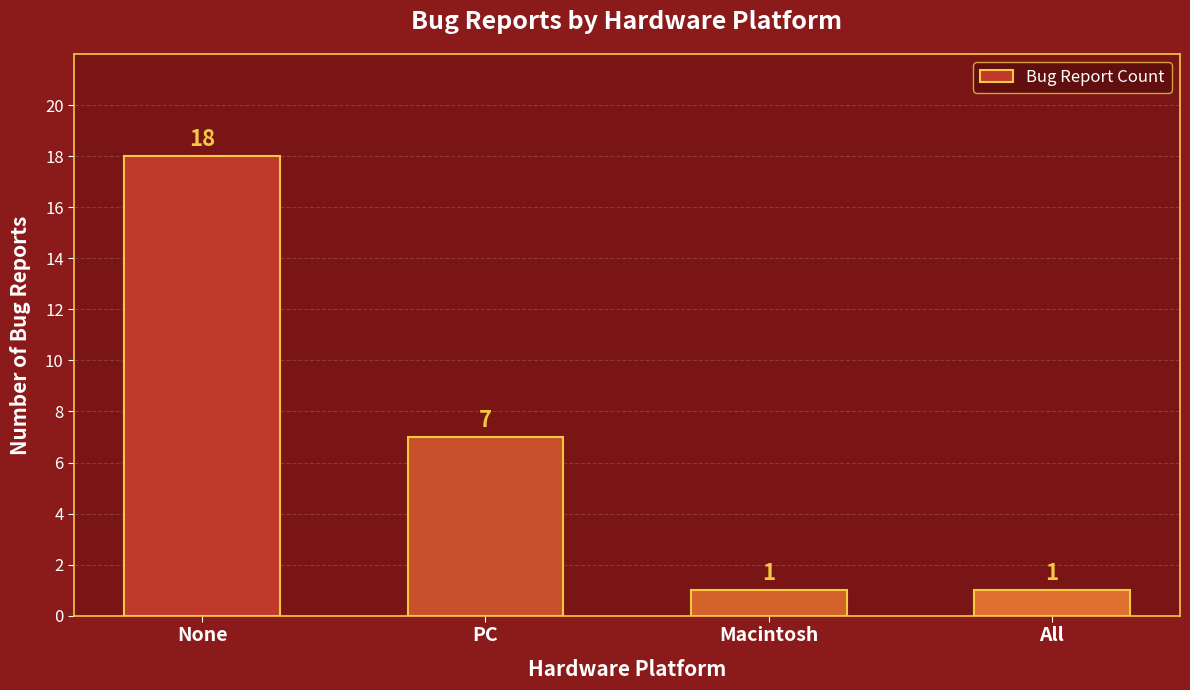

How many bars are there in total?

4